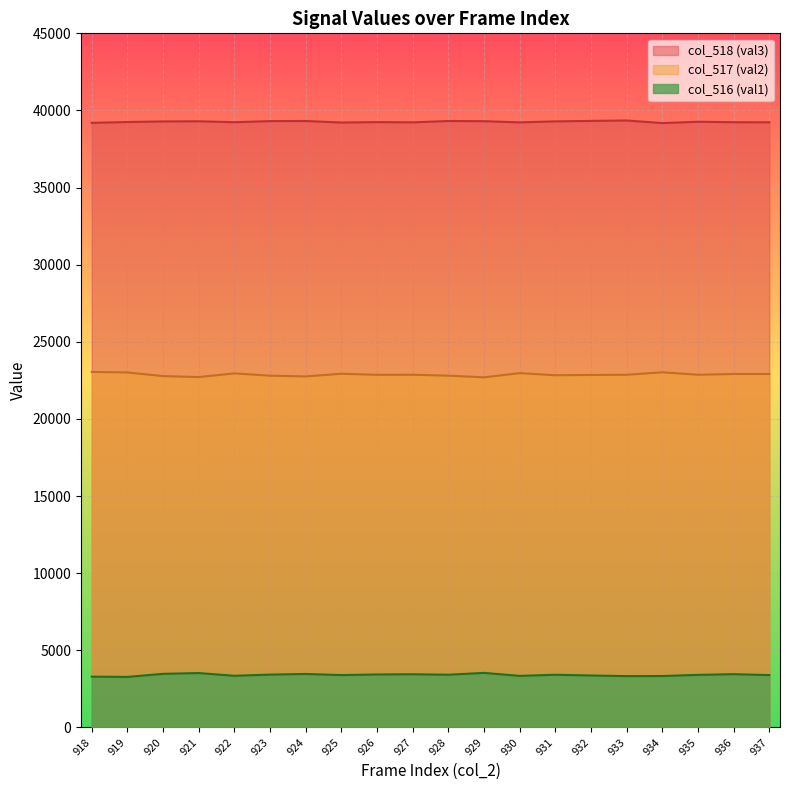

What is the difference between the col_518 (val3) values at 924 and 934?

136